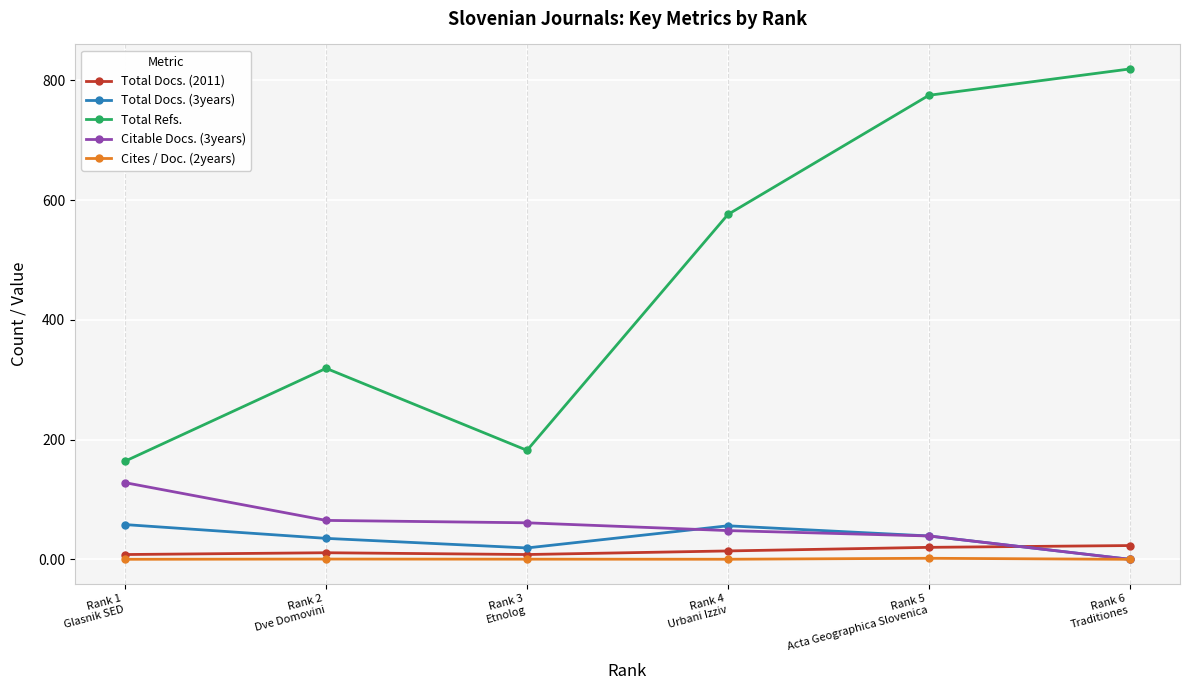

At which label does Total Refs. reach its minimum?

Rank 1
Glasnik SED